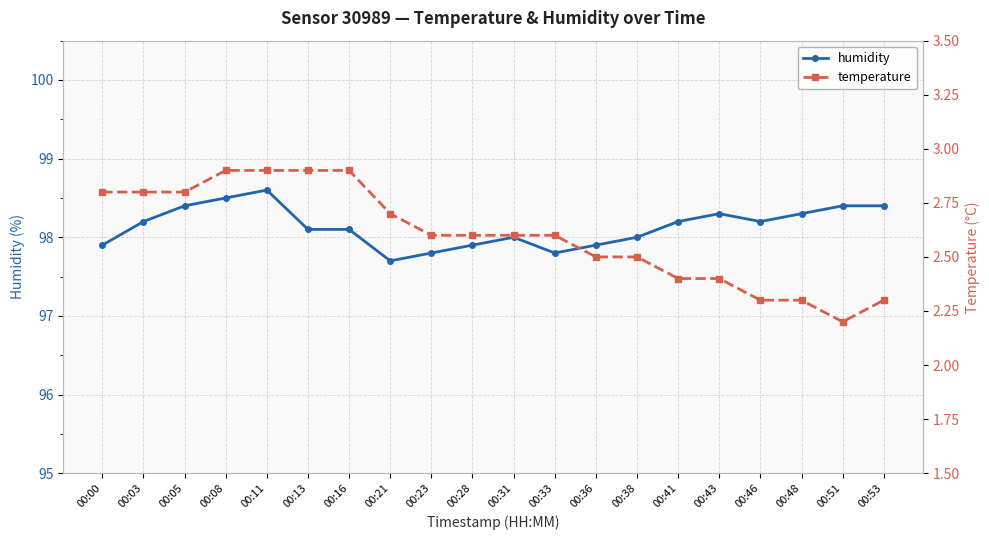

Between 00:08 and 00:16, which is larger?

00:08